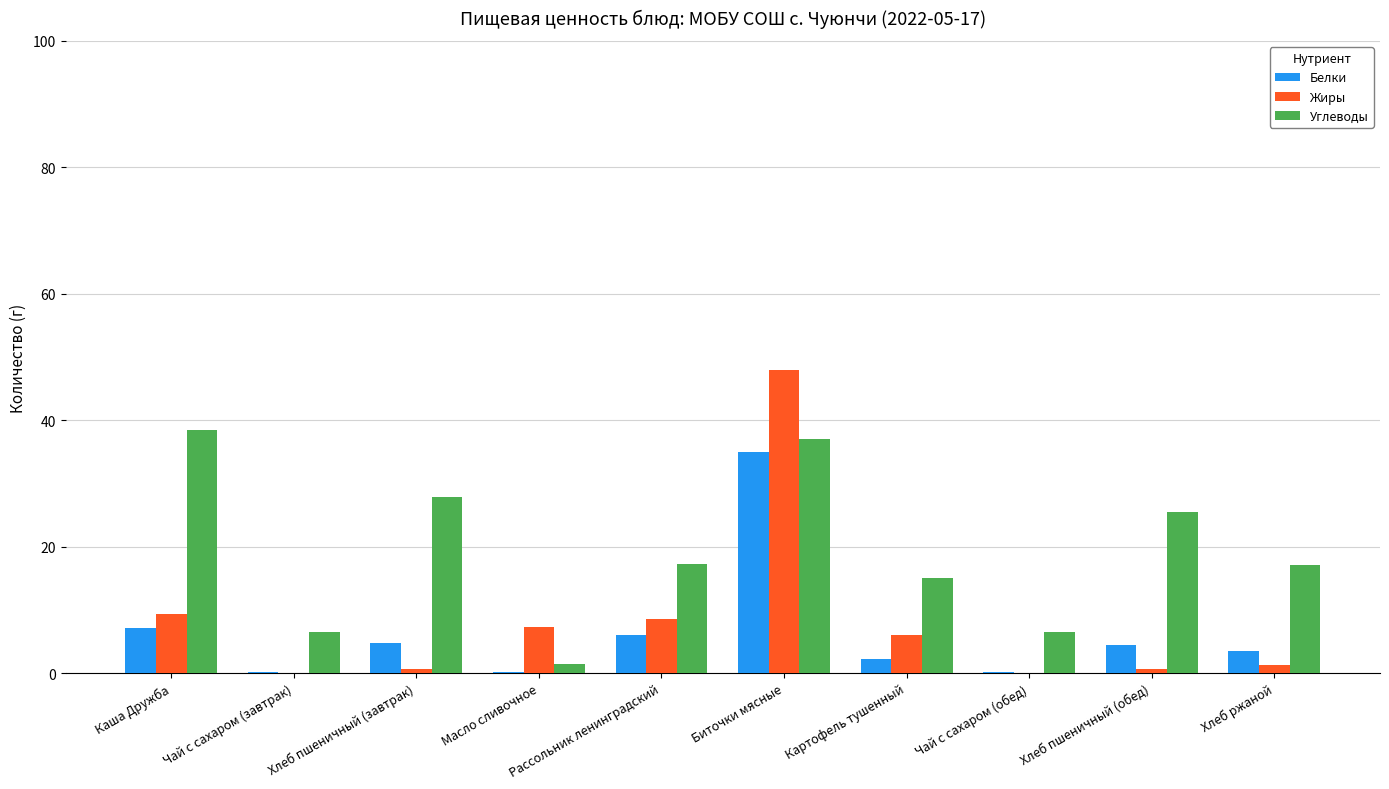

Does the chart contain stacked bars?

No